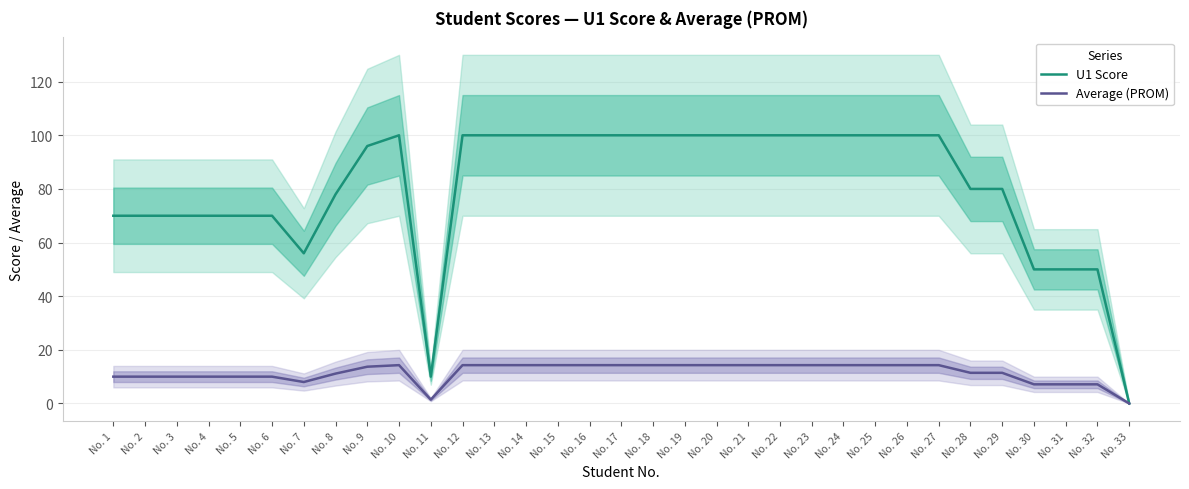

Which label corresponds to the largest value in the chart?

No. 10